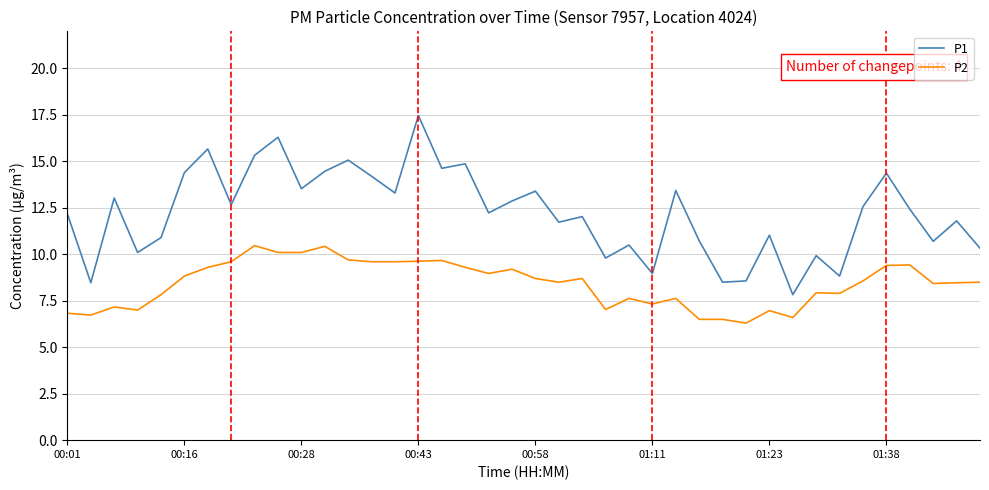

True or false: P1 and P2 cross at least once.

False